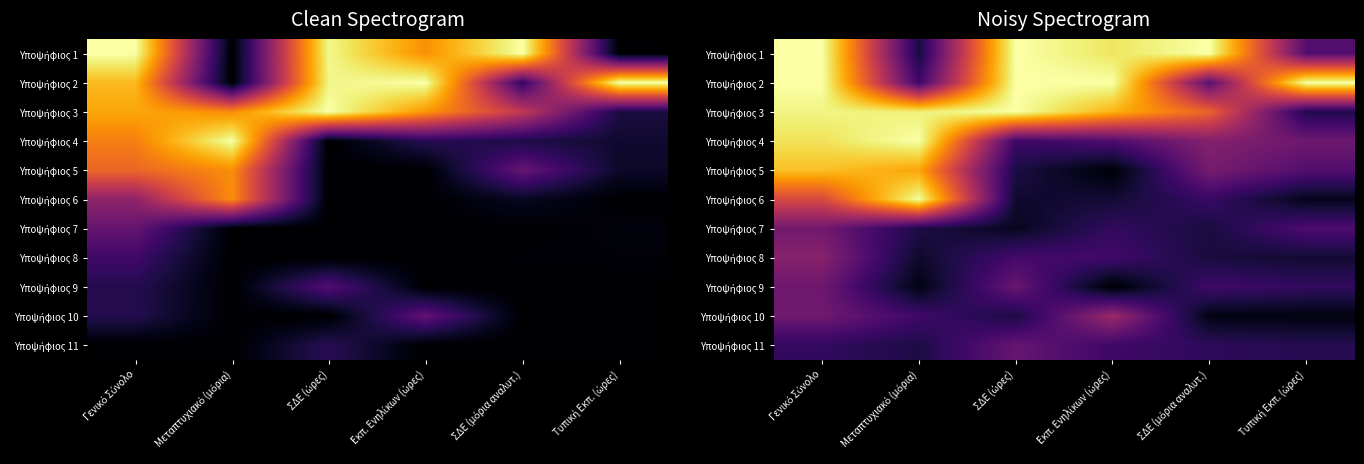

Is it true that Υποψήφιος 4 equals 0.2 at ΣΔΕ (ώρες)?

True